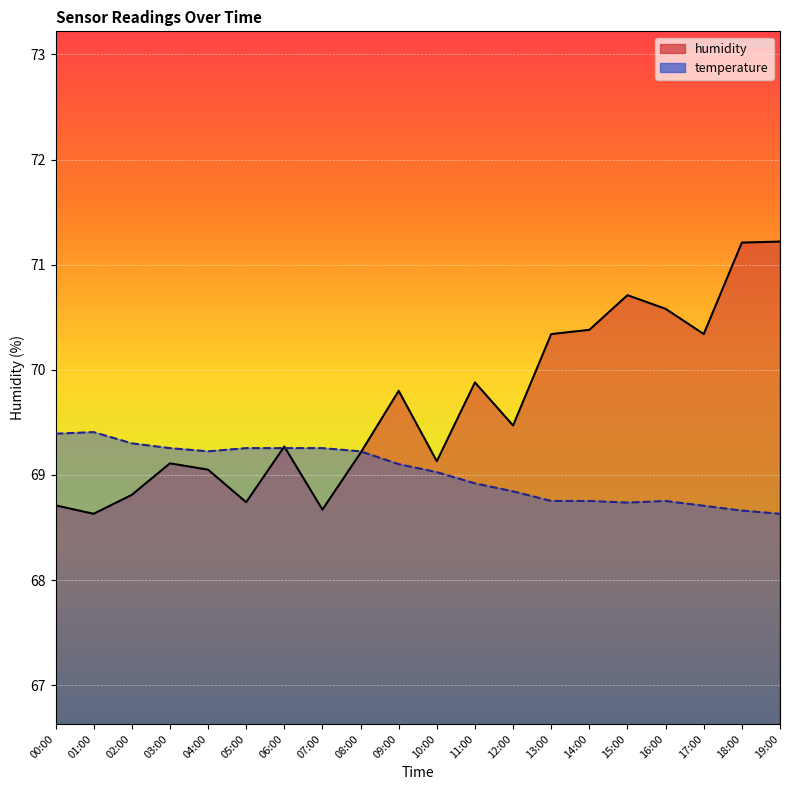

Reading left to right, what are all the values shown in this chart?

humidity: 68.7	68.6	68.8	69.1	69.0	68.7	69.3	68.7	69.2	69.8	69.1	69.9	69.5	70.3	70.4	70.7	70.6	70.3	71.2	71.2
temperature: 69.4	69.4	69.3	69.3	69.2	69.3	69.3	69.3	69.2	69.1	69.0	68.9	68.8	68.8	68.8	68.7	68.8	68.7	68.7	68.6